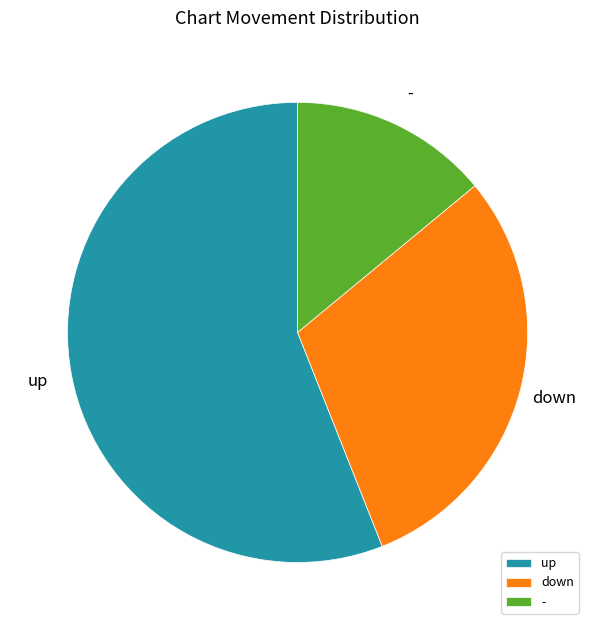

Which slice is the largest?

up